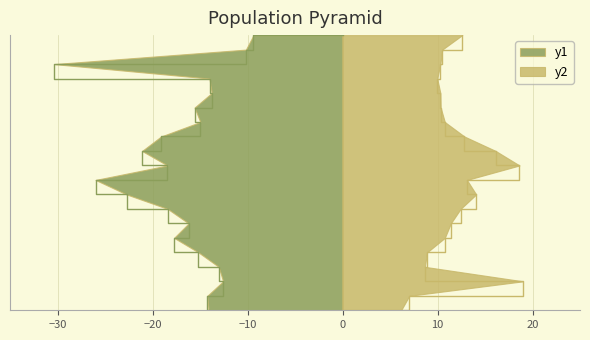

Reading left to right, list all the values displayed in this chart.

SDS_P1: 00:00=9.4	00:30=10.2	01:00=30.4	01:30=14.0	02:00=13.8	02:30=15.6	03:00=15.0	03:30=19.1	04:00=21.1	04:30=18.4	05:00=26.0	05:30=22.7	06:00=18.4	06:30=16.2	07:00=17.7	07:30=15.2	08:00=13.0	08:30=12.6	09:00=14.2	09:30=14.1
SDS_P2: 00:00=6.2	00:30=7.0	01:00=19.0	01:30=8.7	02:00=8.9	02:30=10.8	03:00=11.4	03:30=12.4	04:00=14.1	04:30=13.1	05:00=18.6	05:30=16.1	06:00=12.8	06:30=10.8	07:00=10.3	07:30=10.3	08:00=10.0	08:30=10.3	09:00=10.5	09:30=12.6